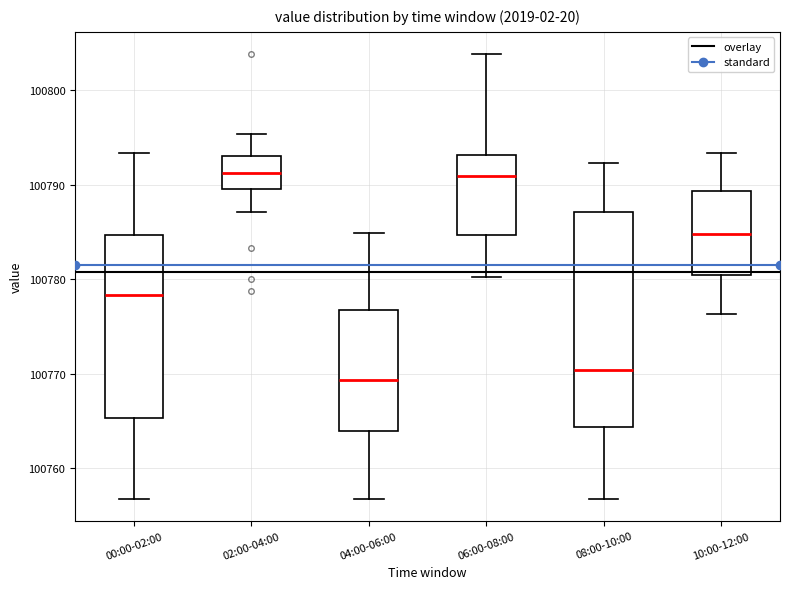

Which box is the tallest, from its lower edge to its upper edge?

08:00-10:00